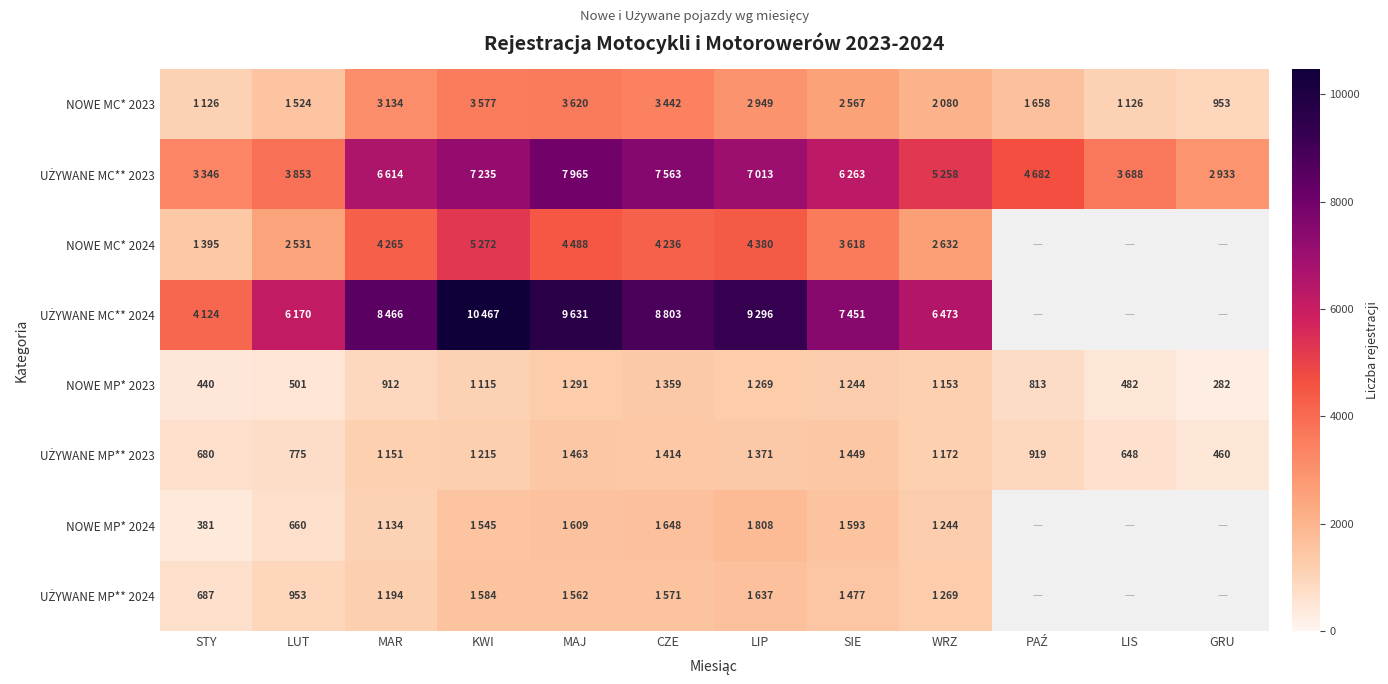

Which series has the largest total across all categories?

UŻYWANE MC** 2023